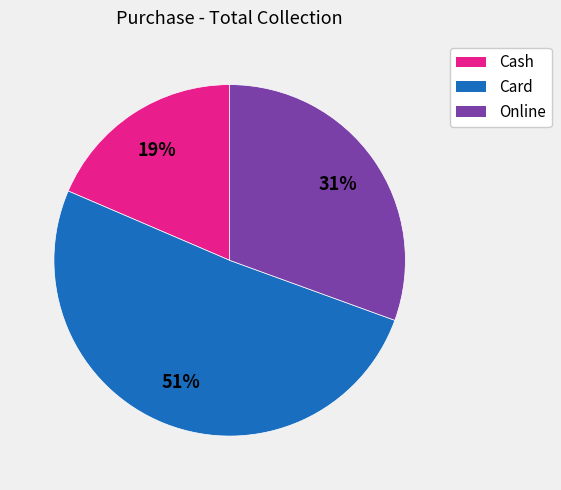

To the nearest percent, what portion does Online represent?

31%